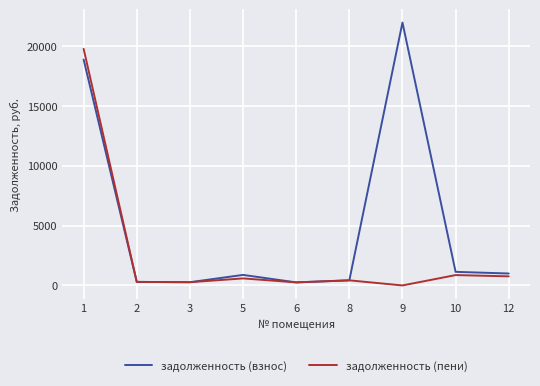

The value of задолженность (пени) at 9 is -9937.8. True or false?

False